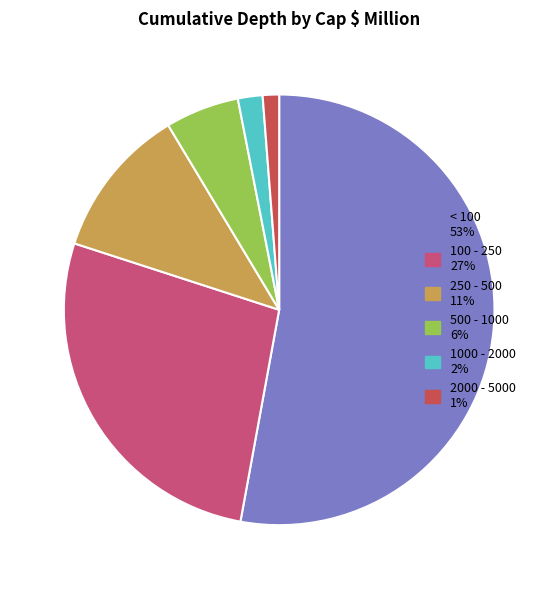

Do < 100 and 250 - 500 together represent more than half of the pie?

Yes